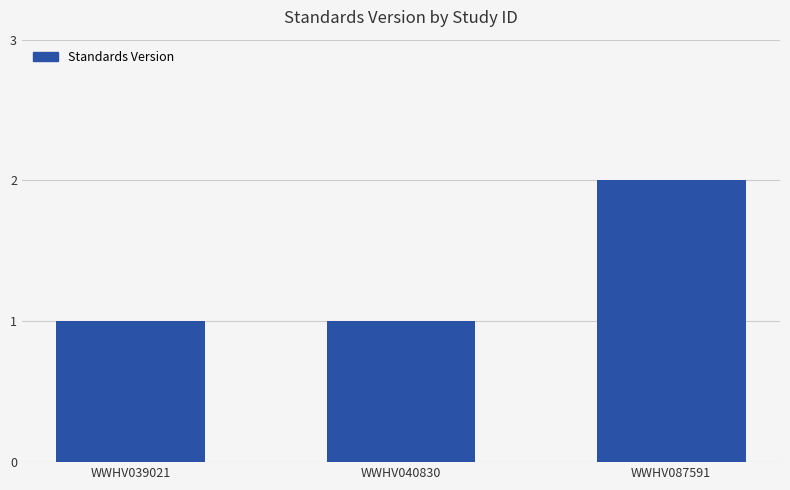

What is the change in value from WWHV039021 to WWHV087591?

+1